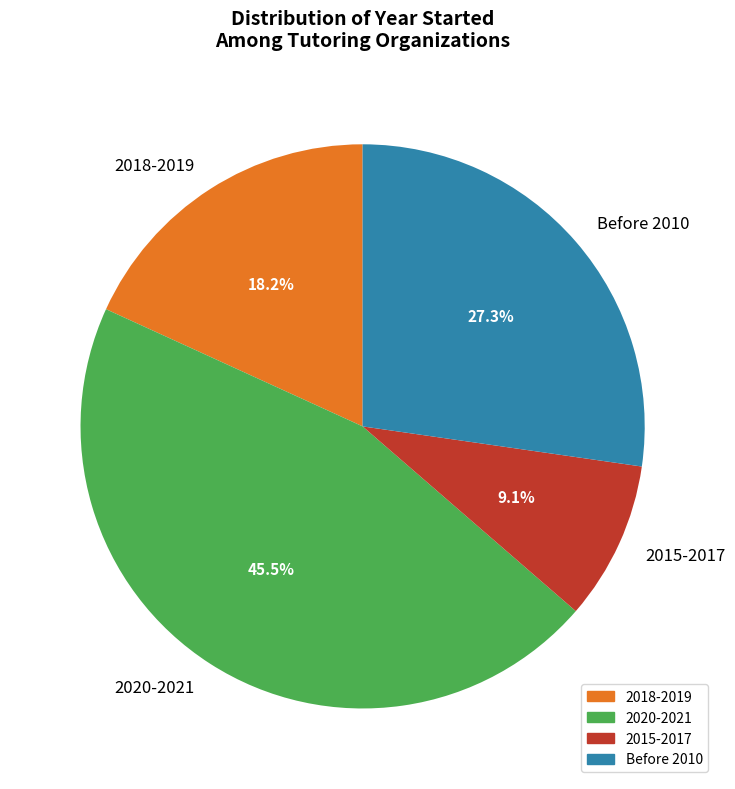

Between 2015-2017 and Before 2010, which is larger?

Before 2010